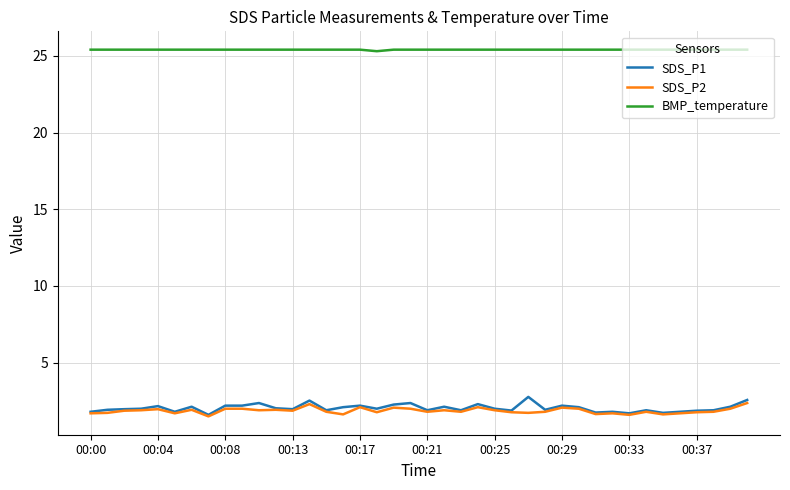

True or false: SDS_P2 and BMP_temperature cross at least once.

False